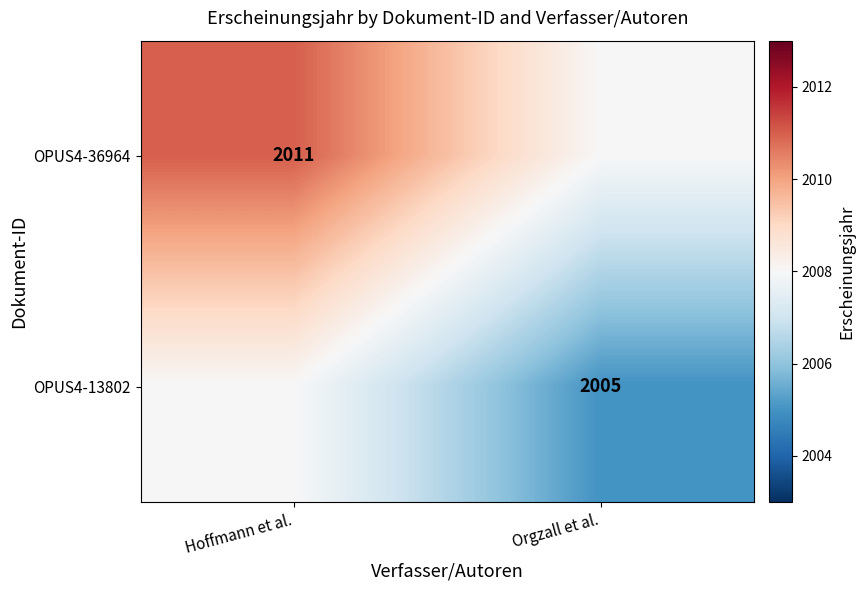

The OPUS4-13802 series shows 1081 at Orgzall et al.. True or false?

False